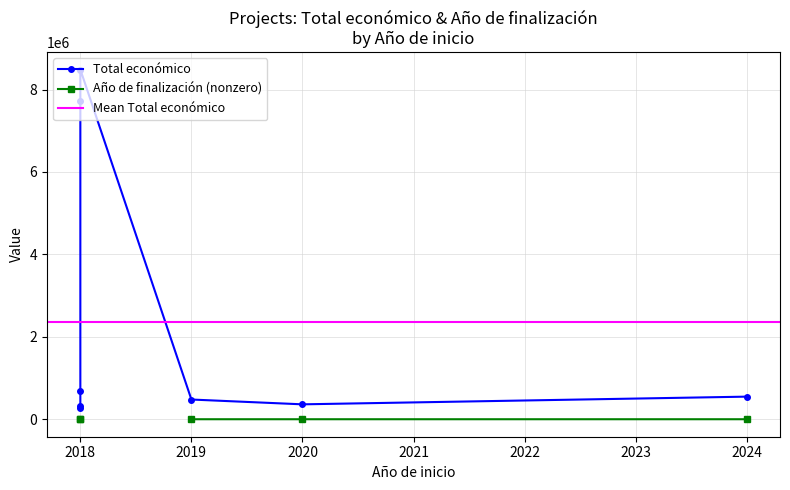

True or false: Año de finalización and Total económico cross at least once.

False